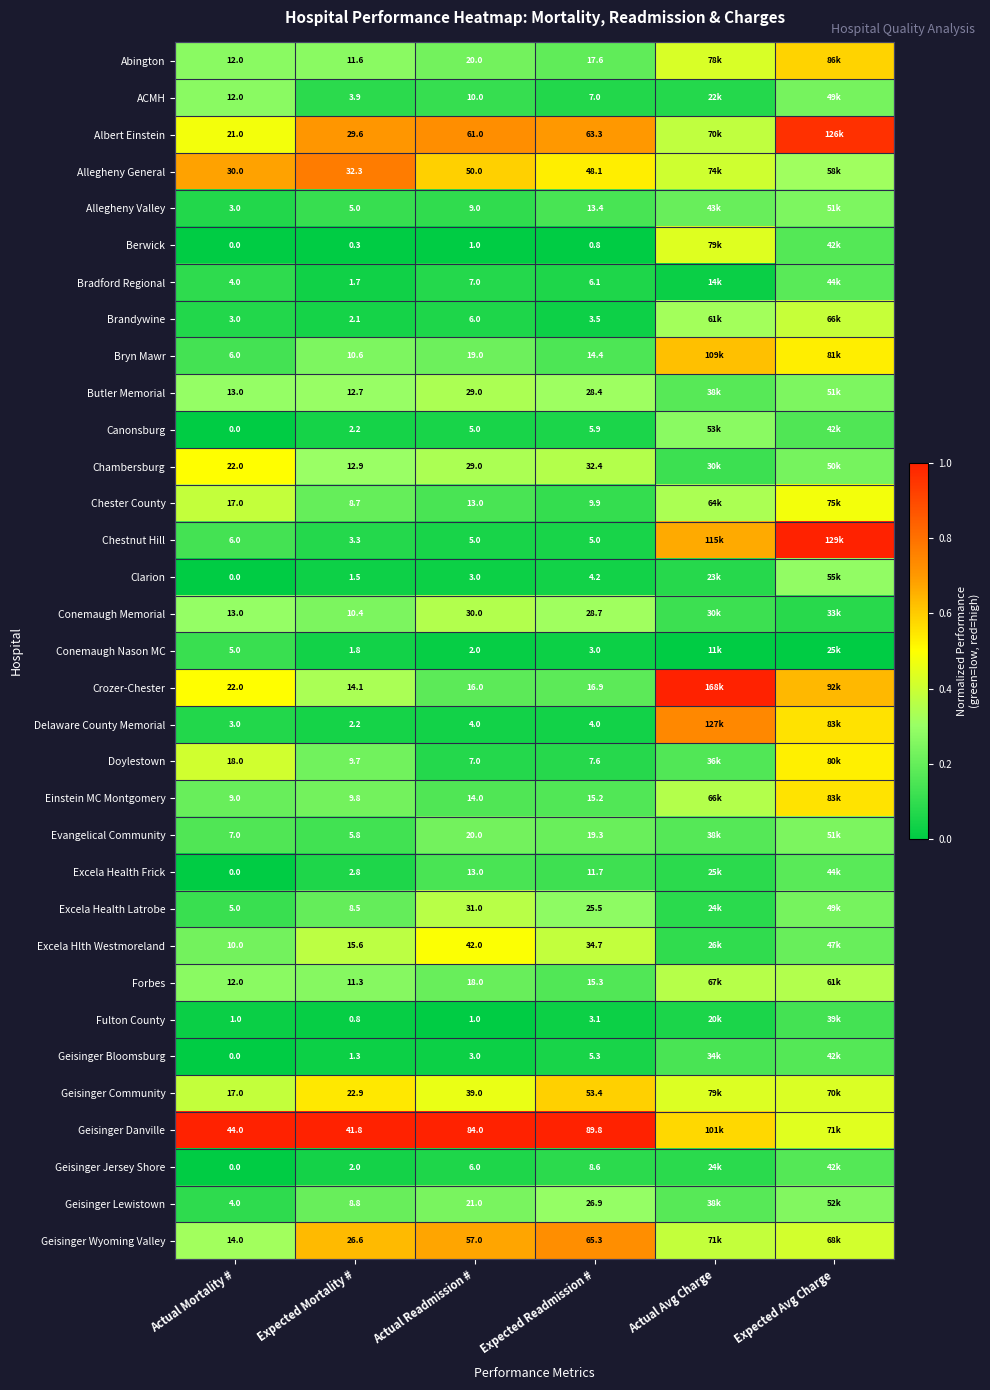

Rank the series at Expected Readmission # from highest to lowest value.

Geisinger Danville, Geisinger Wyoming Valley, Albert Einstein, Geisinger Community, Allegheny General, Excela Hlth Westmoreland, Chambersburg, Conemaugh Memorial, Butler Memorial, Geisinger Lewistown, Excela Health Latrobe, Evangelical Community, Abington, Crozer-Chester, Forbes, Einstein MC Montgomery, Bryn Mawr, Allegheny Valley, Excela Health Frick, Chester County, Geisinger Jersey Shore, Doylestown, ACMH, Bradford Regional, Canonsburg, Geisinger Bloomsburg, Chestnut Hill, Clarion, Delaware County Memorial, Brandywine, Fulton County, Conemaugh Nason MC, Berwick